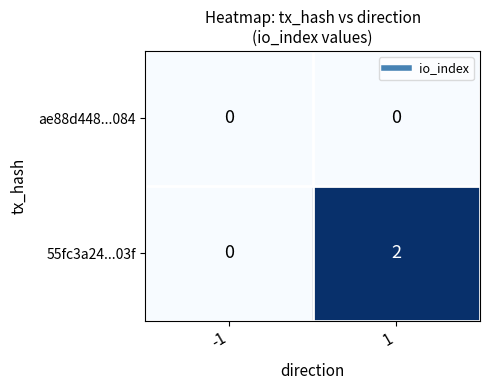

The 55fc3a24...03f series shows 1 at 1. True or false?

False